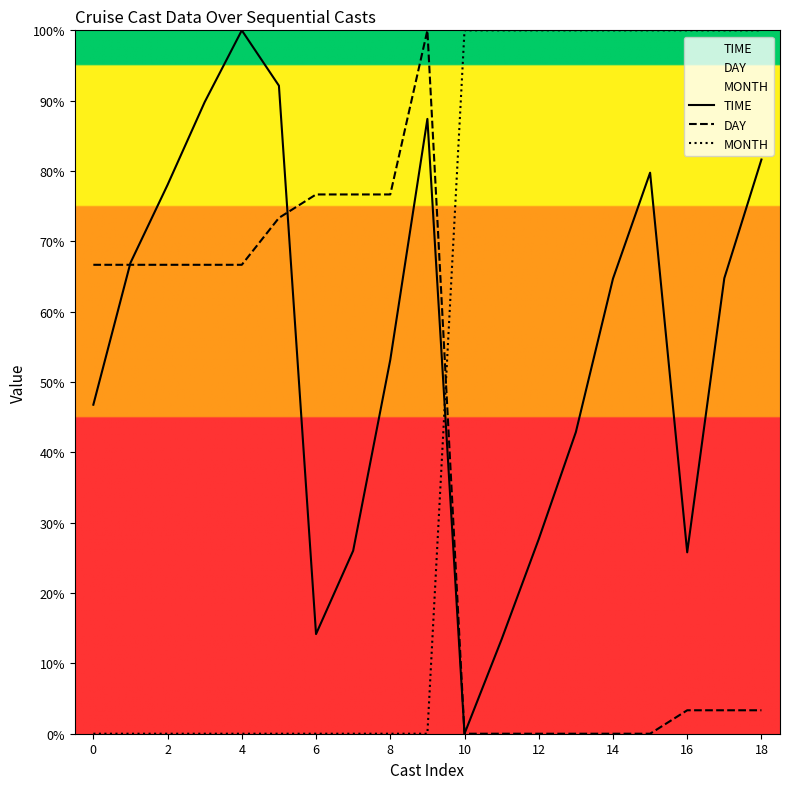

What is the spread (max minus min) of values at 8?

76.7